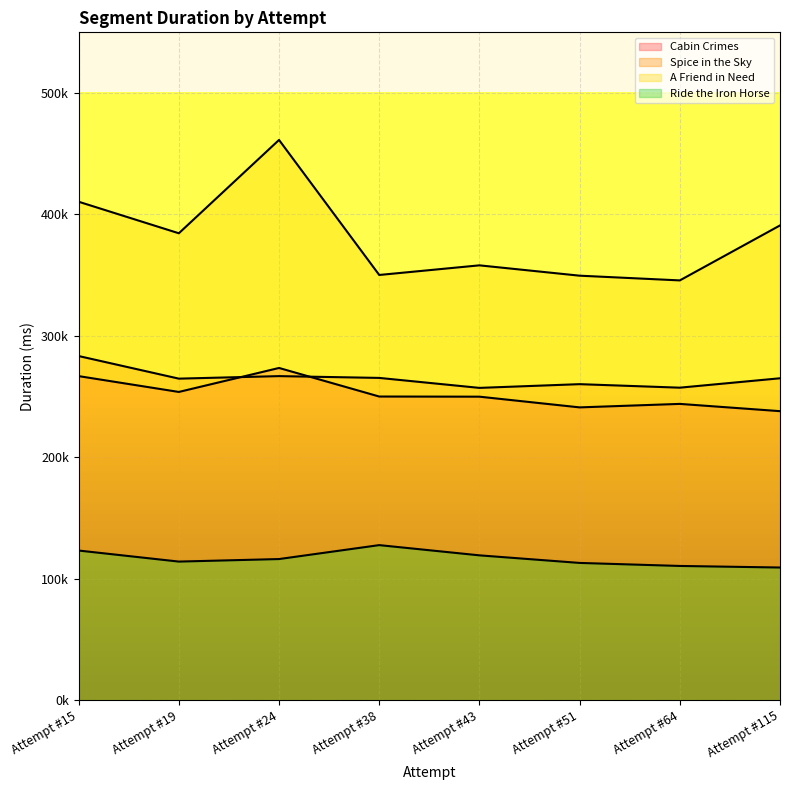

How many values in the Cabin Crimes series are below 250028?

4